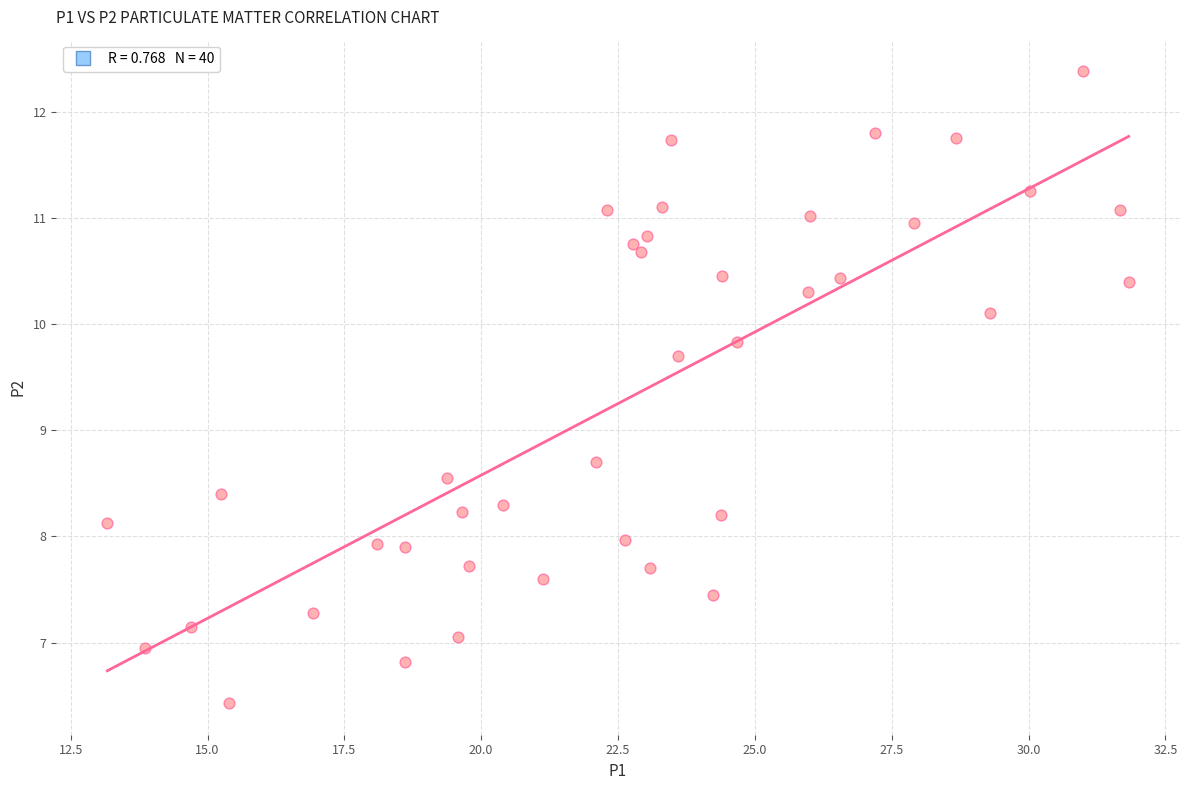

What is the range of X values (max minus min)?

18.7